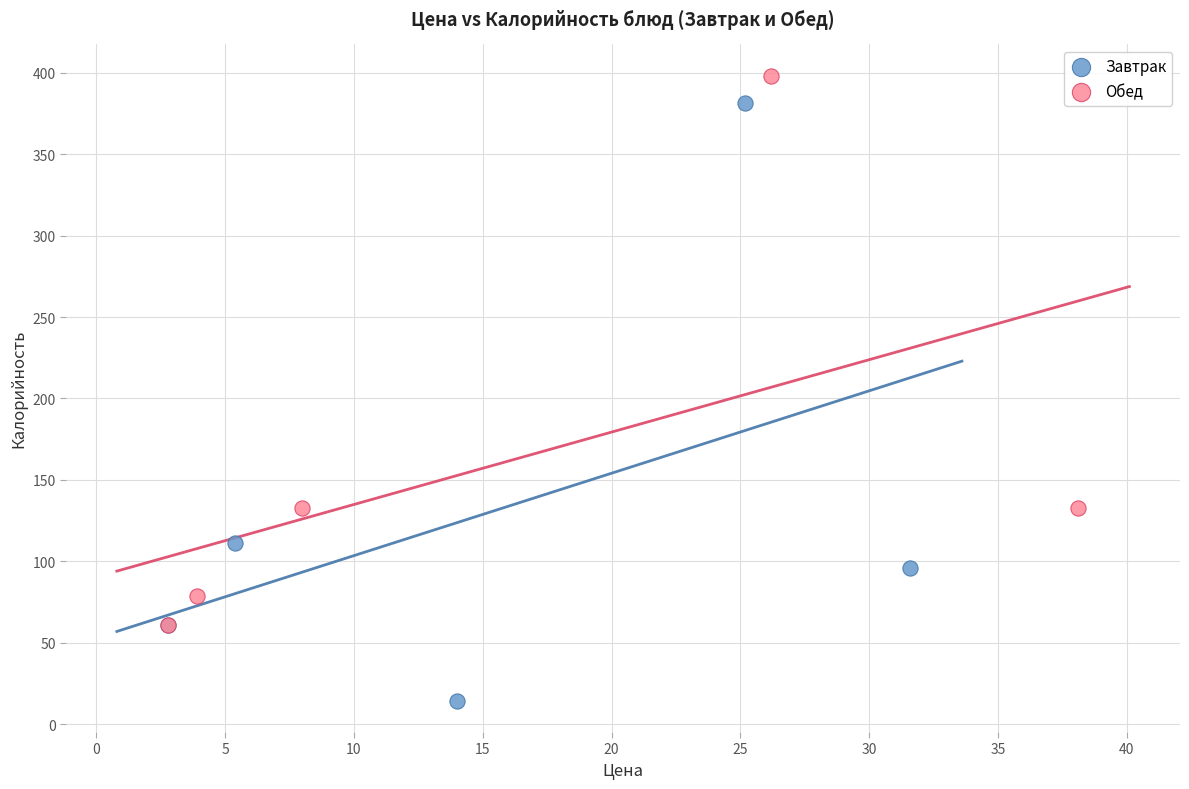

Which series reaches the minimum Y coordinate?

Завтрак